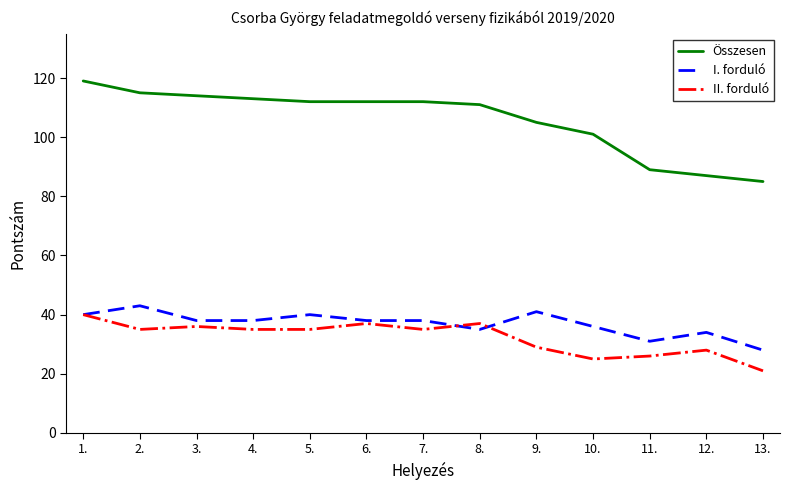

What is the minimum value shown in the chart?

21